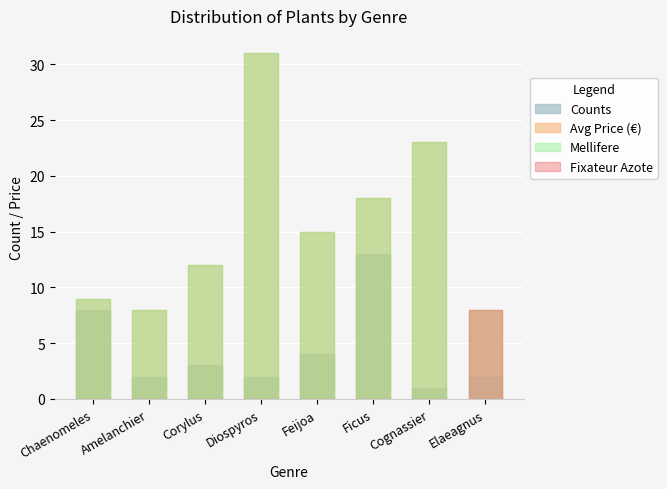

What is the difference between the highest and lowest values at Ficus?

18